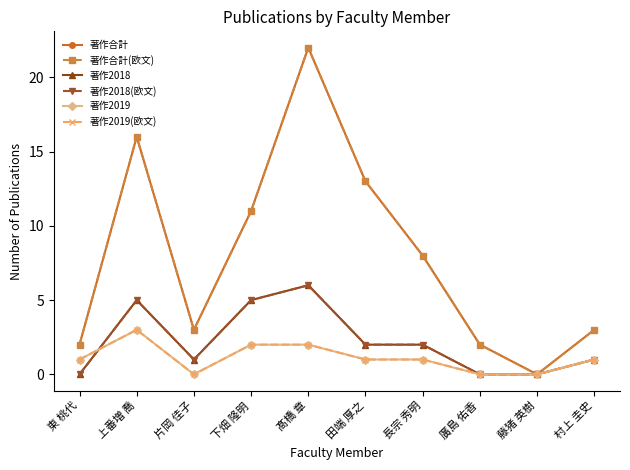

How many interior local valleys does the 著作2019(欧文) series have?

1